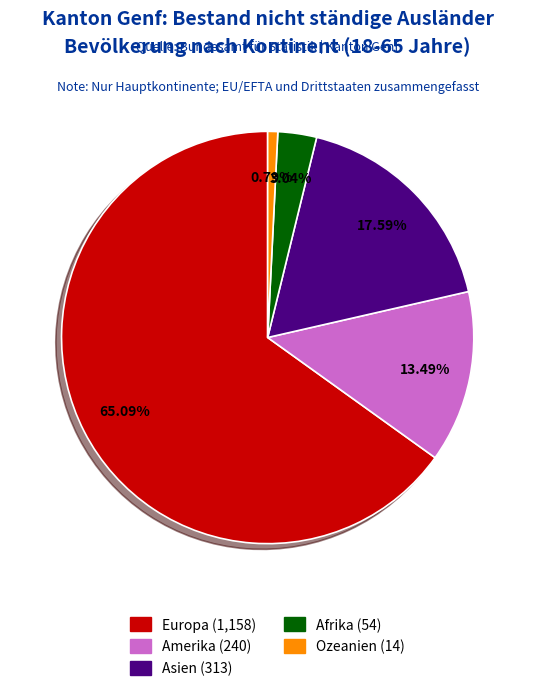

Do Amerika and Afrika together represent more than half of the pie?

No